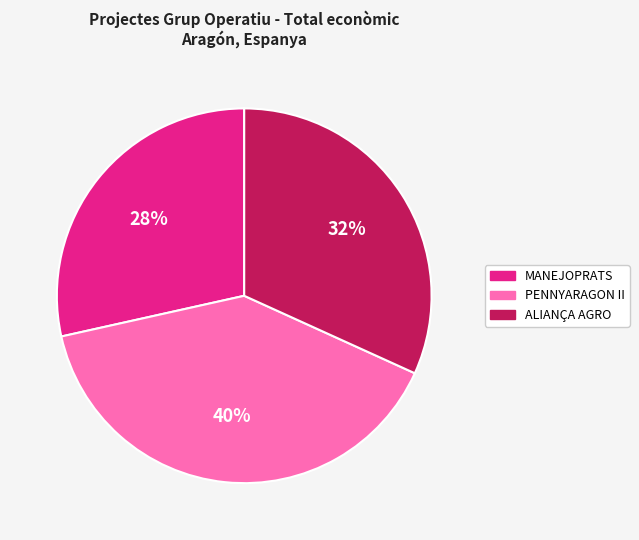

Approximately how many times larger is the value at ALIANÇA AGRO compared to PENNYARAGON II?

0.8